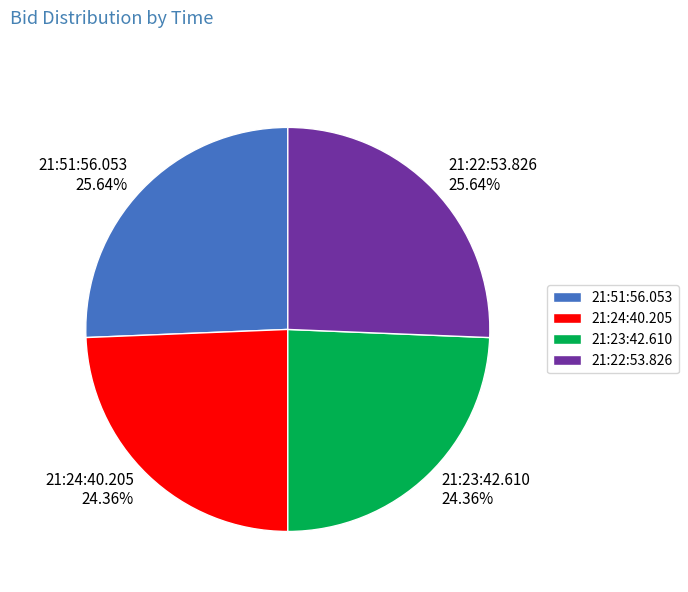

To the nearest percent, what is the difference between the largest and smallest slice percentages?

1%